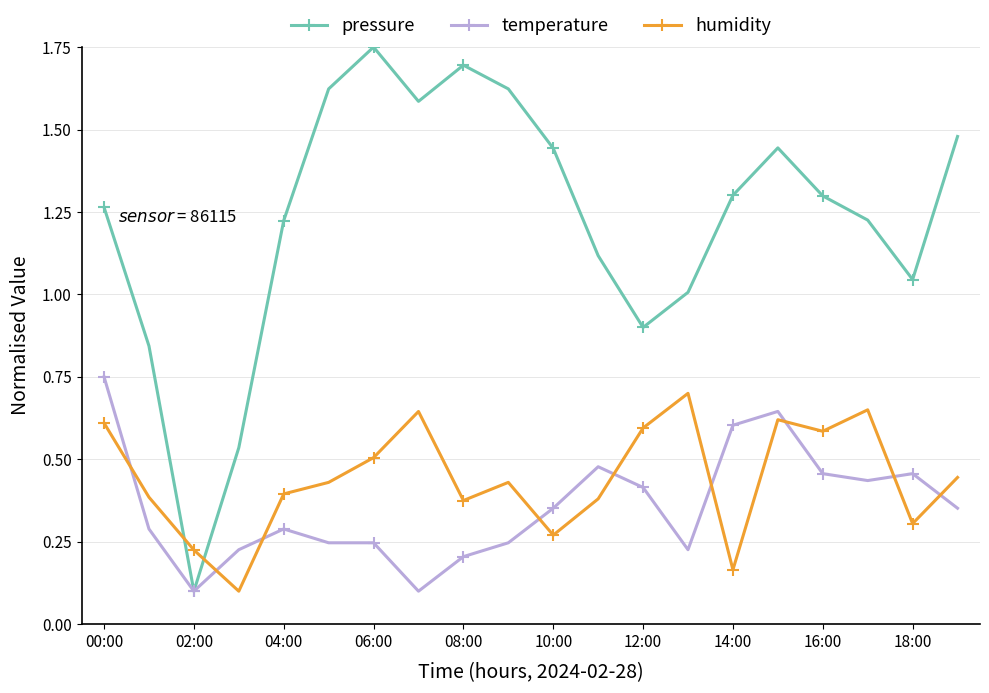

How many interior local valleys does the humidity series have?

6